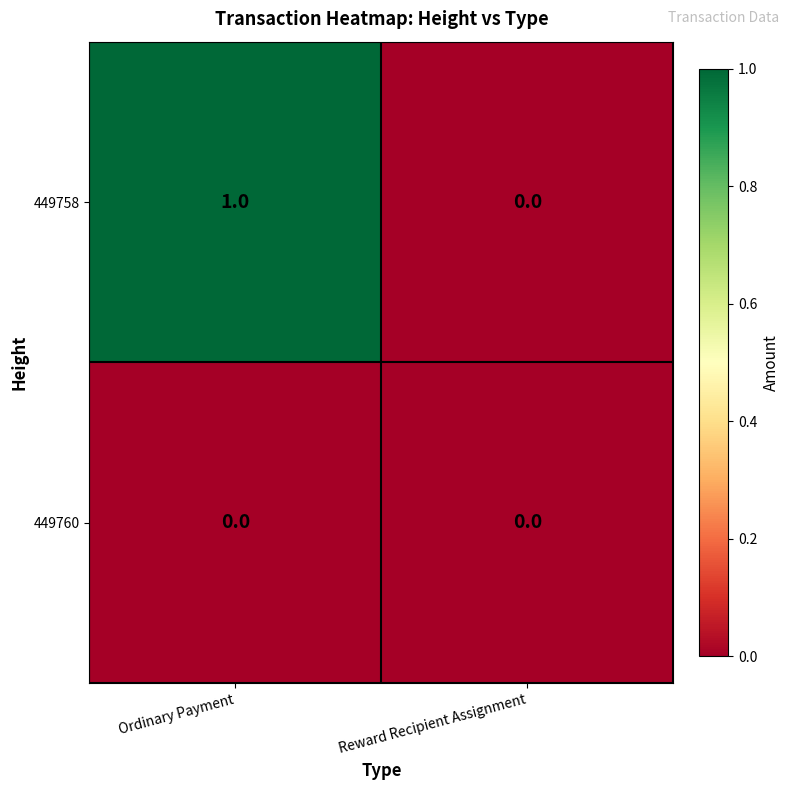

Is the value of 449760 at Ordinary Payment greater than the value of 449758 at Ordinary Payment?

No